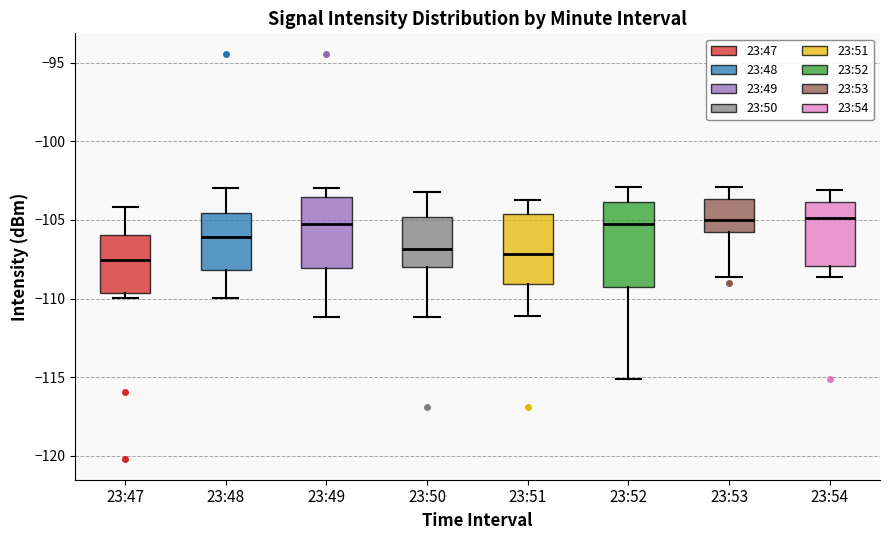

Reading left to right, transcribe this box plot: for each box, give where its median line is, the range the box spans, and where its two whiskers end, as read against the y-axis. The values are not printed on the chart, so give them approximately, as read against the axis.

23:47: median -107.5, box -109.5 to -106.0, whiskers -110.0 to -104.0
23:48: median -106.0, box -108.0 to -104.5, whiskers -110.0 to -103.0
23:49: median -105.5, box -108.0 to -103.5, whiskers -111.0 to -103.0
23:50: median -107.0, box -108.0 to -105.0, whiskers -111.0 to -103.0
23:51: median -107.0, box -109.0 to -104.5, whiskers -111.0 to -103.5
23:52: median -105.5, box -109.5 to -104.0, whiskers -115.0 to -103.0
23:53: median -105.0, box -106.0 to -103.5, whiskers -108.5 to -103.0
23:54: median -105.0, box -108.0 to -104.0, whiskers -108.5 to -103.0